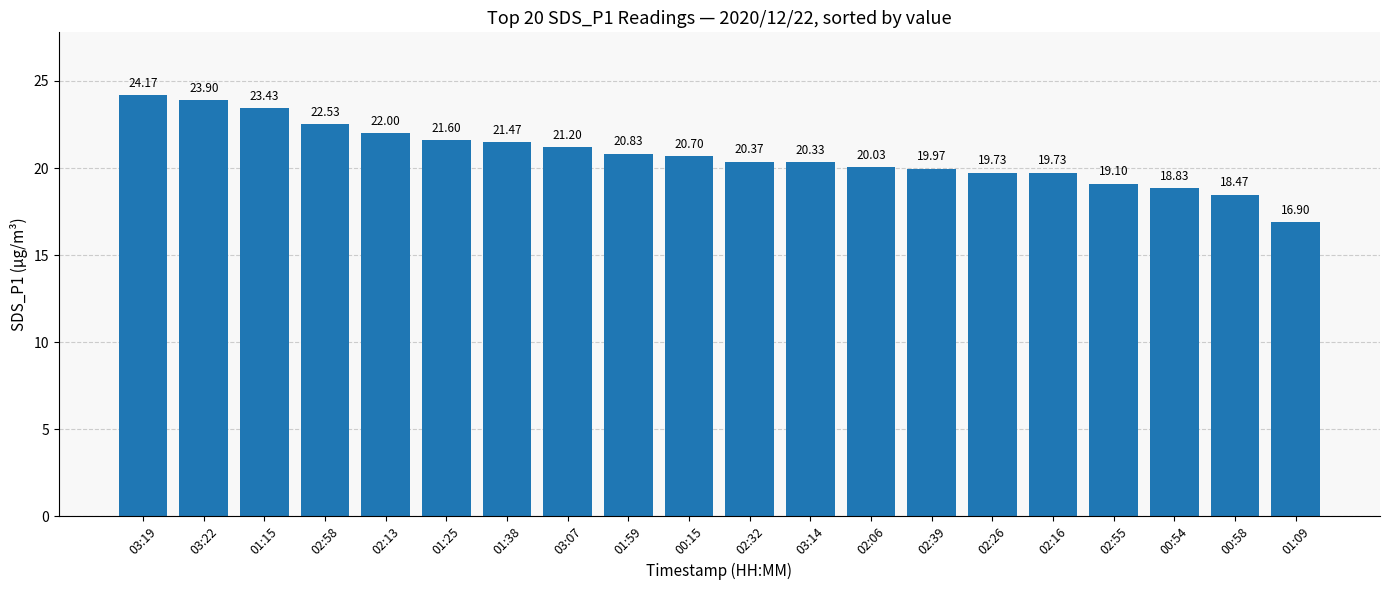

How many categories are shown in the chart?

20